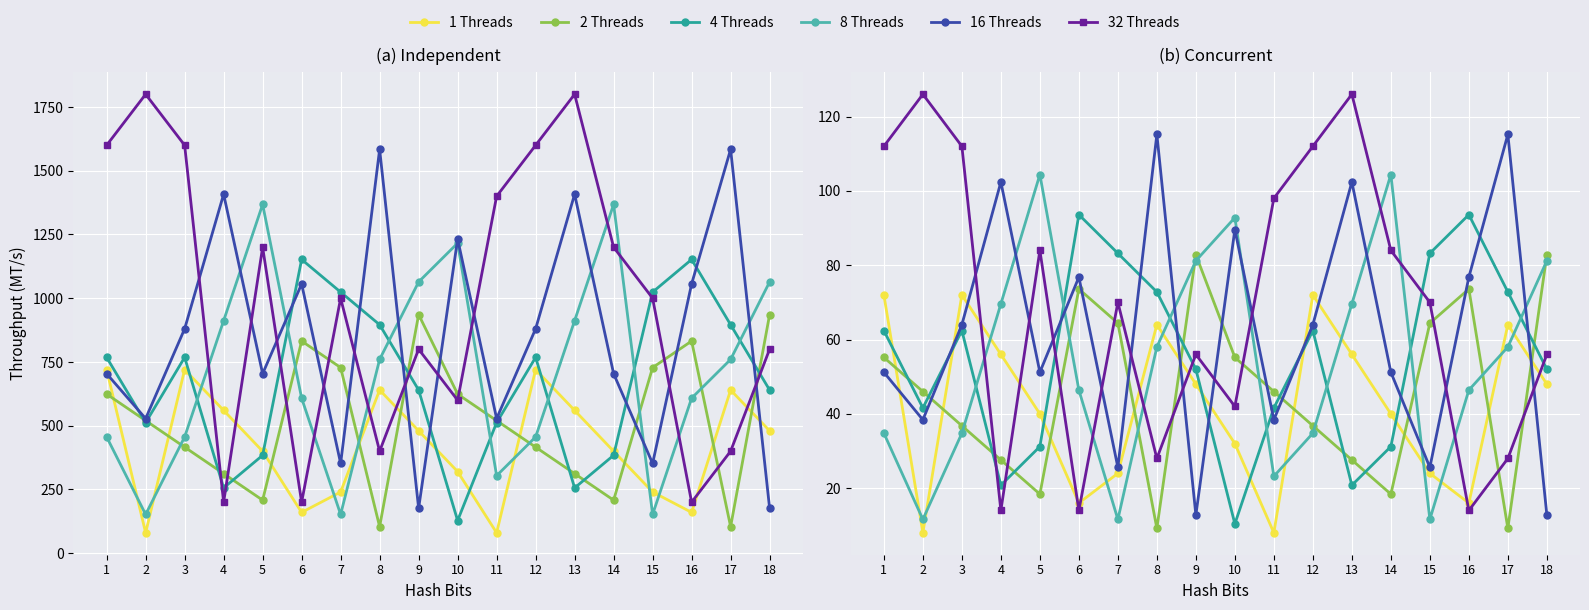

True or false: 16 Threads has a value of 87.2 at 12.

False